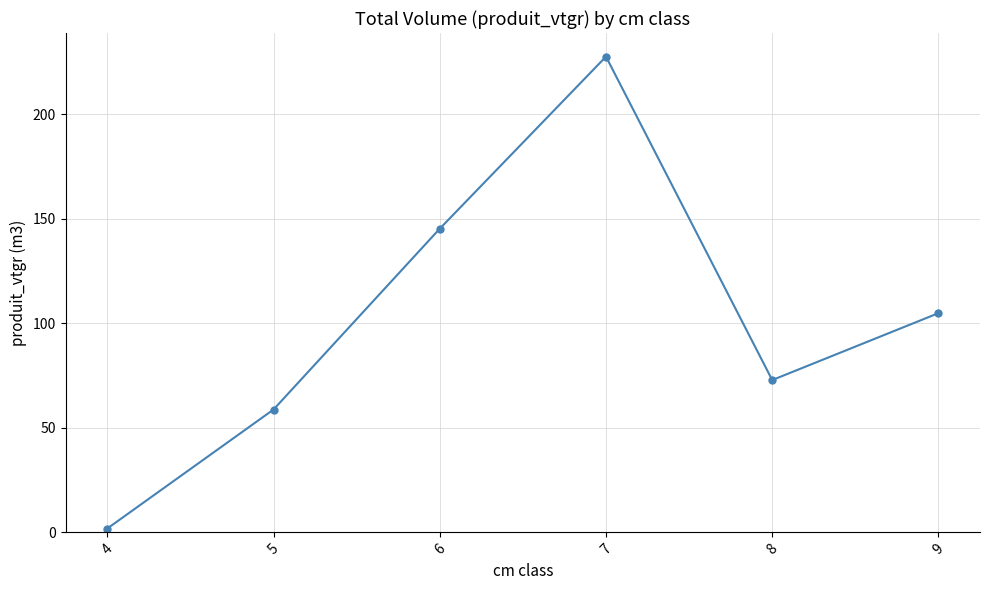

At which category does the data reach its first local valley?

8